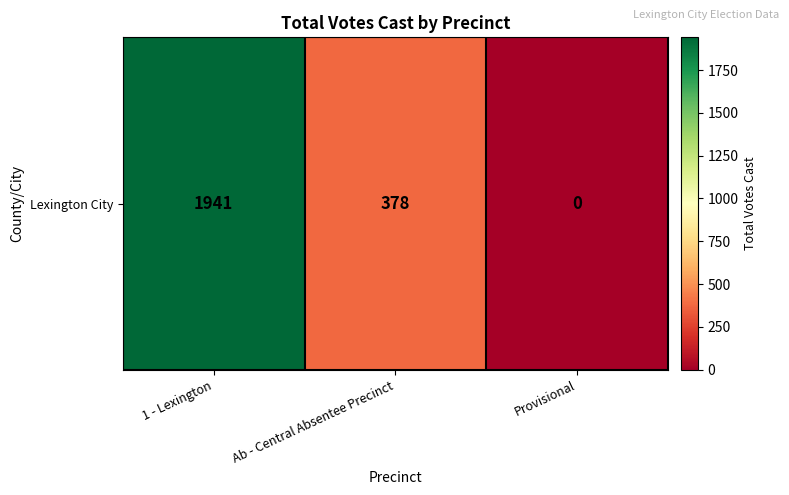

List the labels in order of value, smallest first.

Provisional, Ab - Central Absentee Precinct, 1 - Lexington